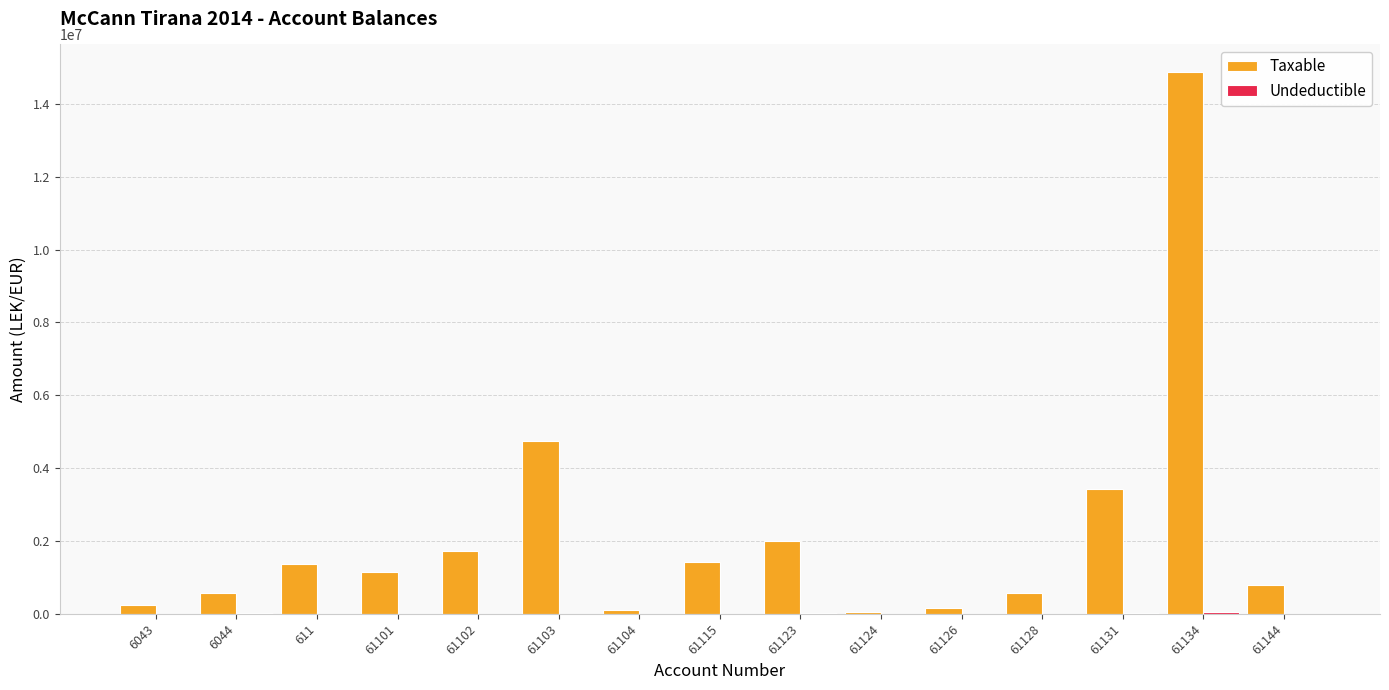

Between 611 and 61126, which series saw the biggest shift?

Taxable